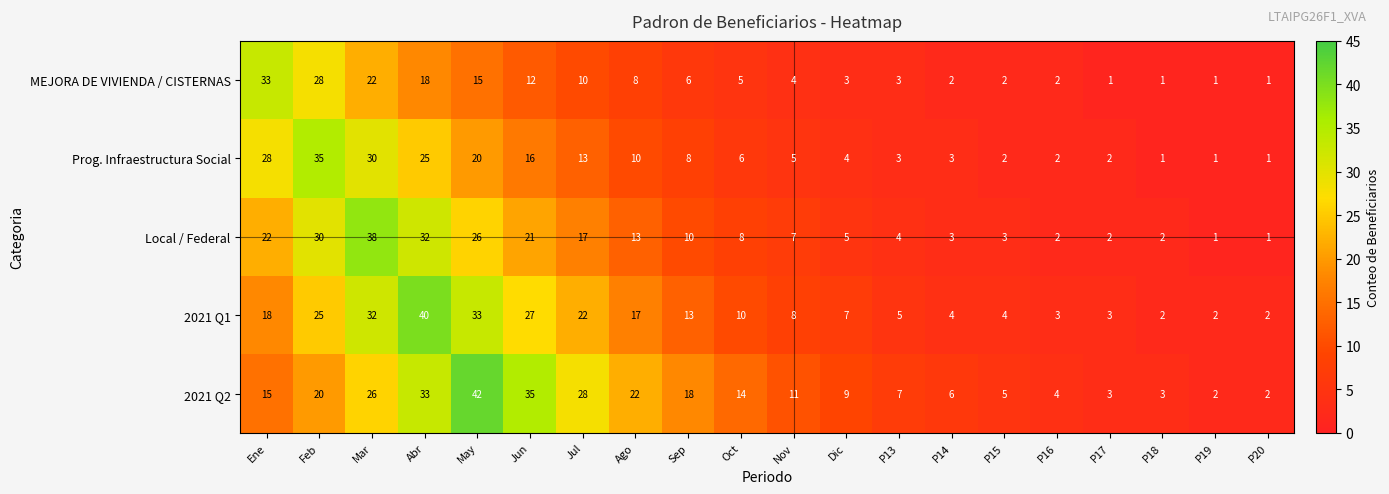

The value of 2021 Q2 at Oct is 21. True or false?

False